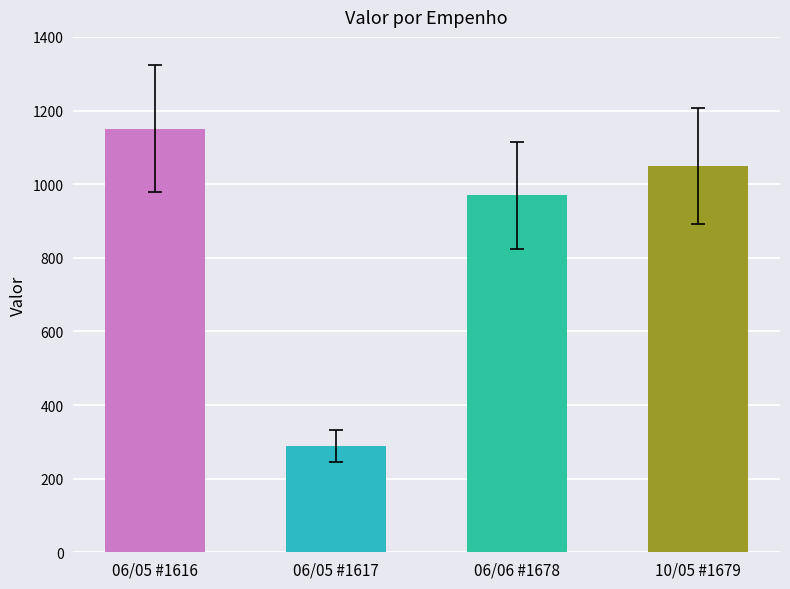

True or false: the data shows 1050 at 10/05 #1679.

True